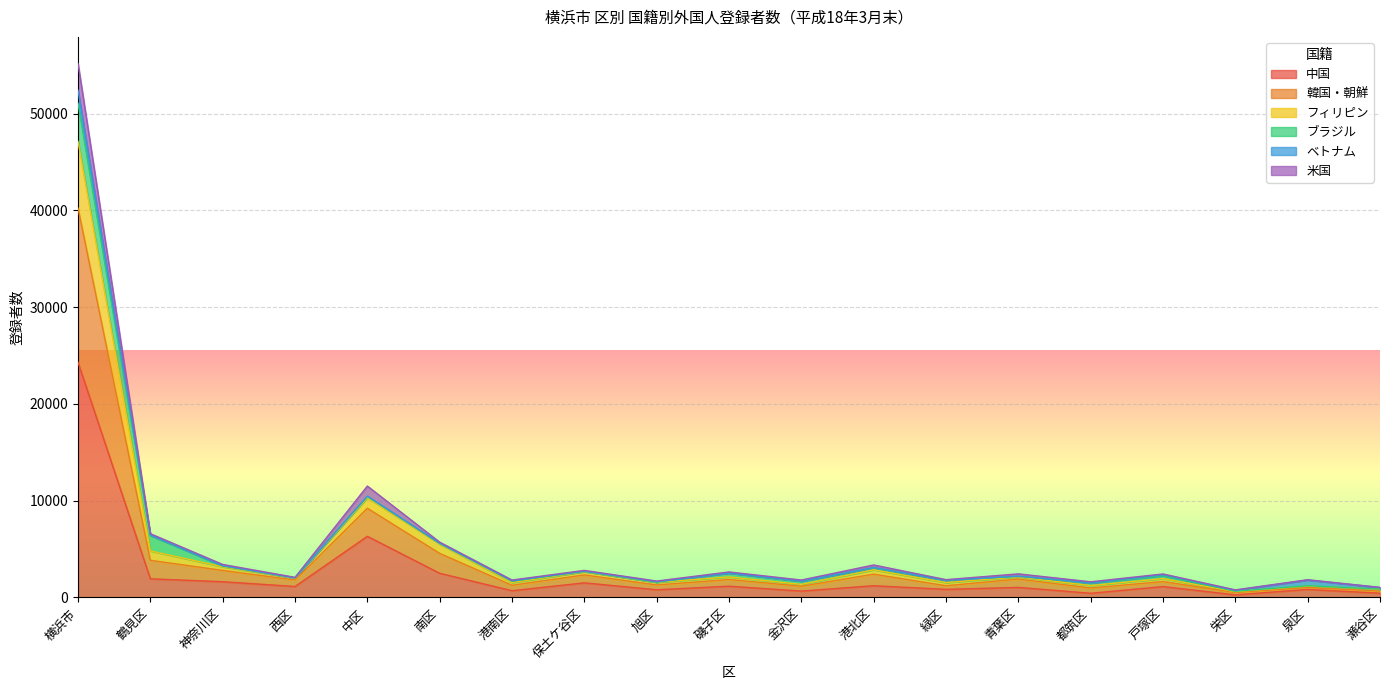

Count the number of categories in the chart.

19